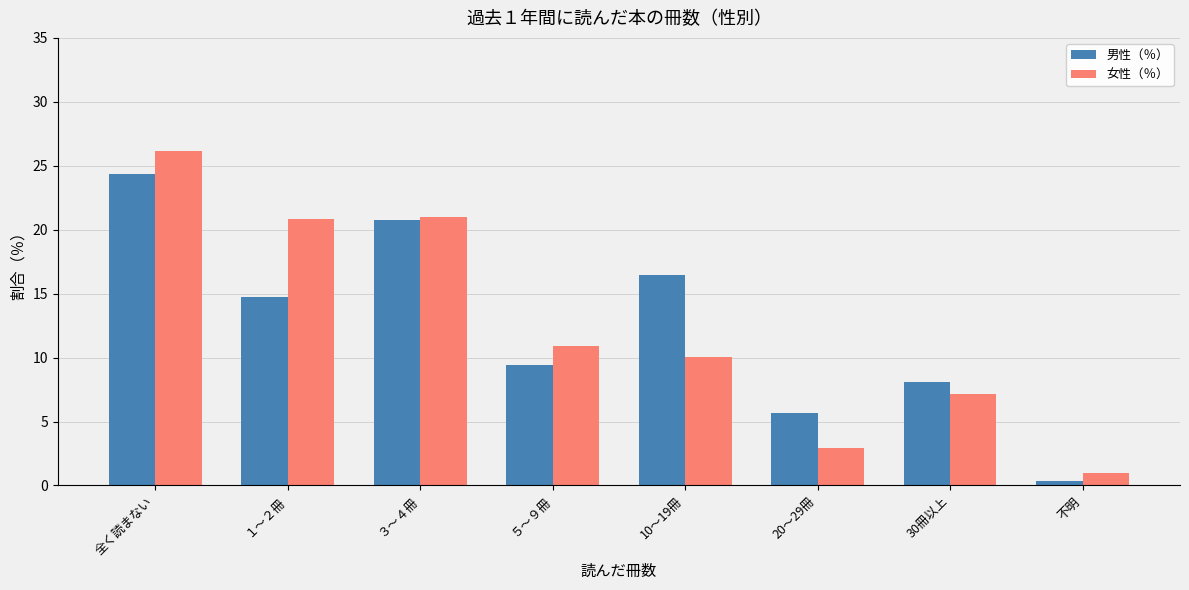

At how many categories does at least one series exceed 17?

3